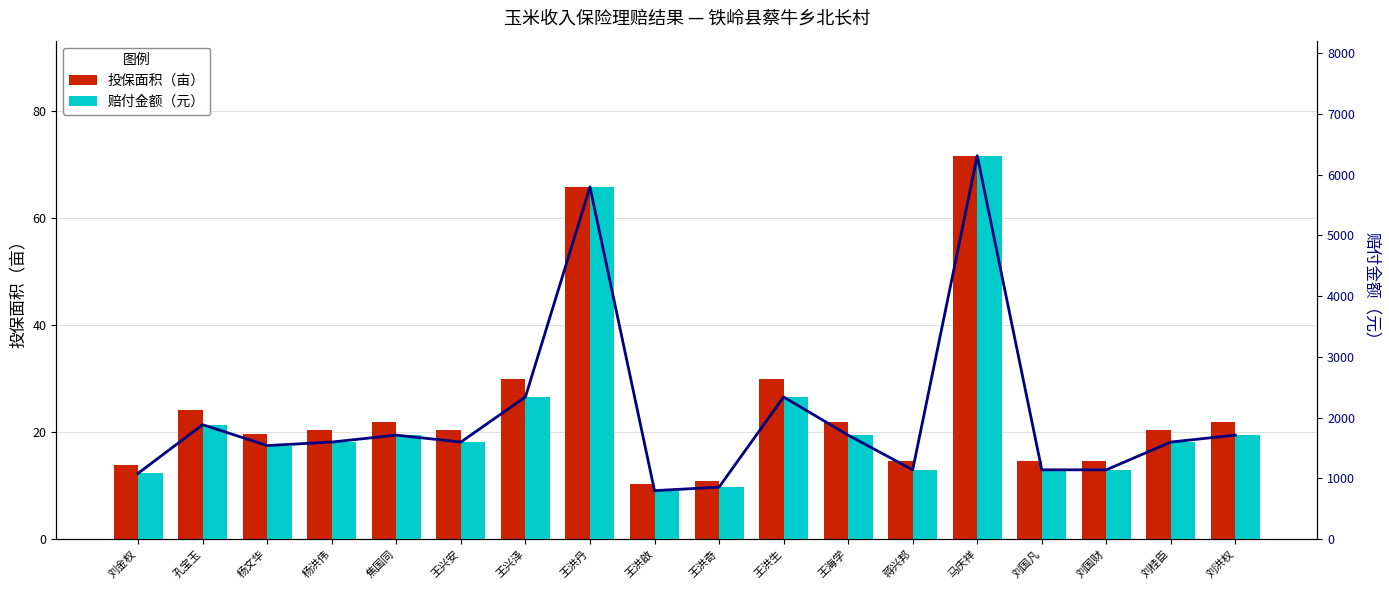

Are the bars grouped side by side (vs. stacked)?

Yes